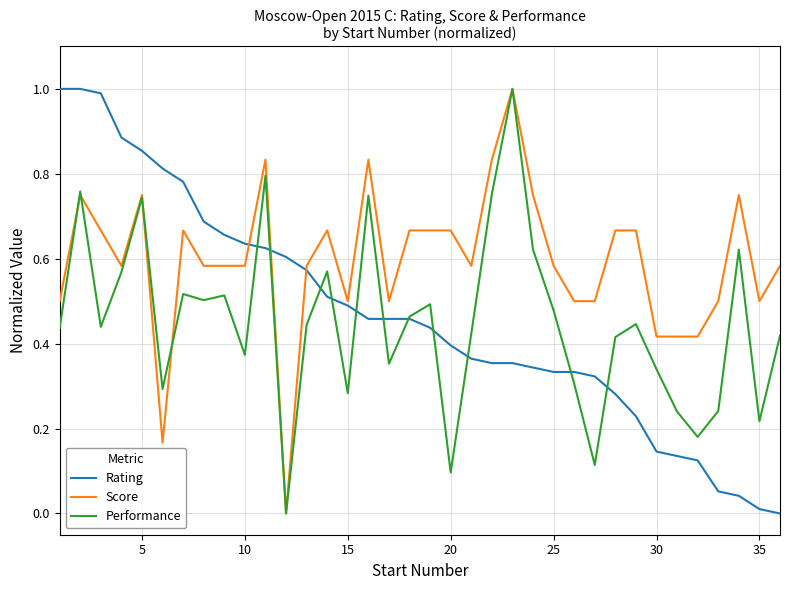

Which series has the largest total across all categories?

Score